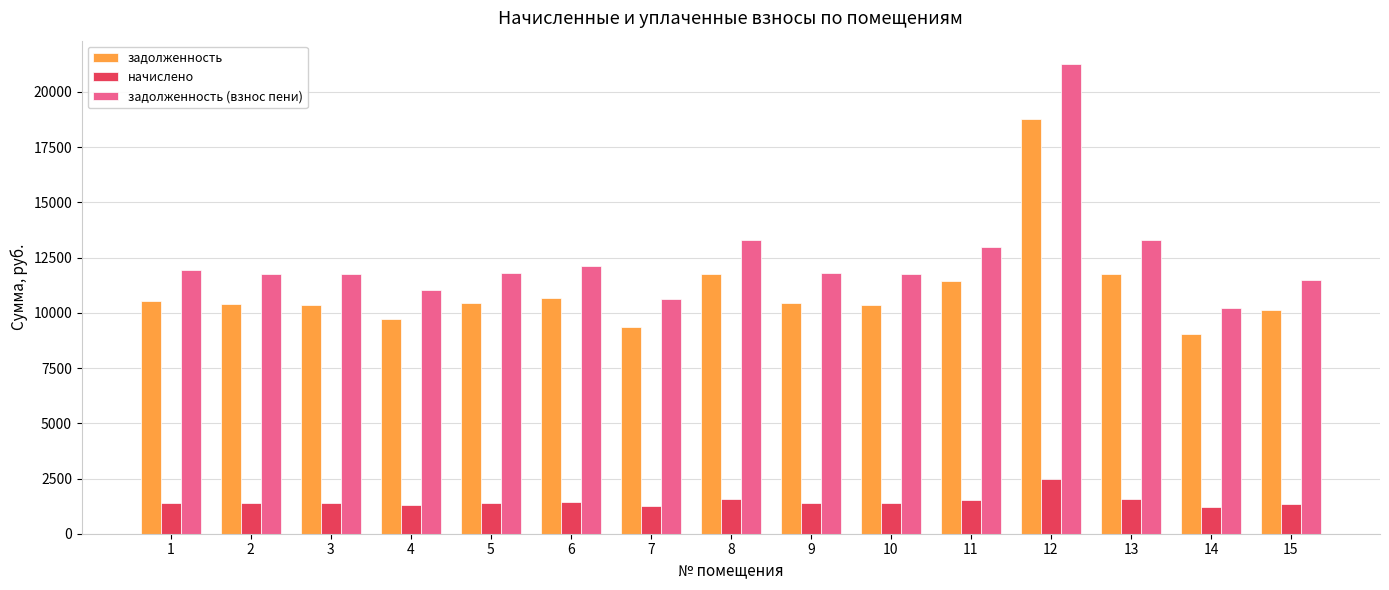

What is the average value of the задолженность series?

11016.7